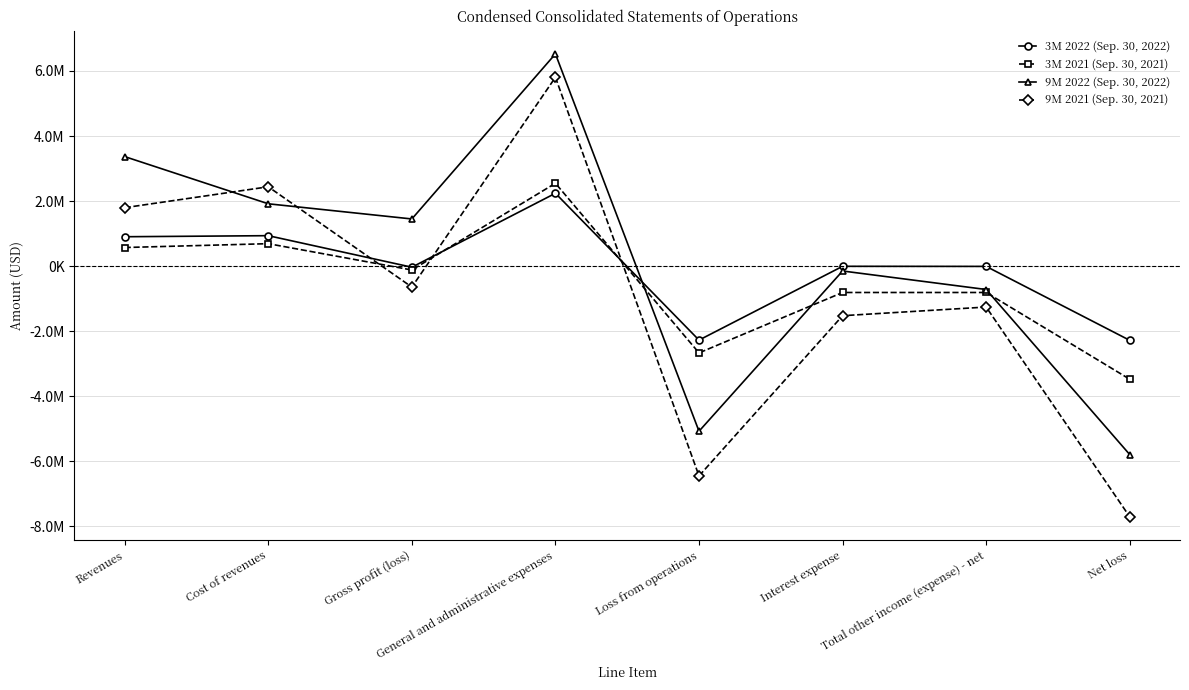

List the series in order of their overall mean, highest first.

9M 2022 (Sep. 30, 2022), 3M 2022 (Sep. 30, 2022), 3M 2021 (Sep. 30, 2021), 9M 2021 (Sep. 30, 2021)